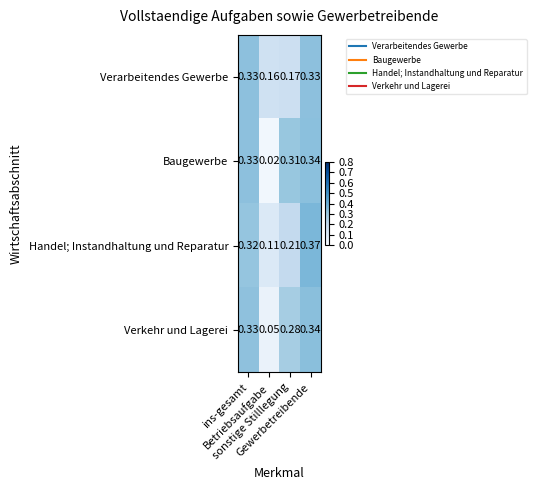

Which series has the largest total across all categories?

Handel; Instandhaltung und Reparatur